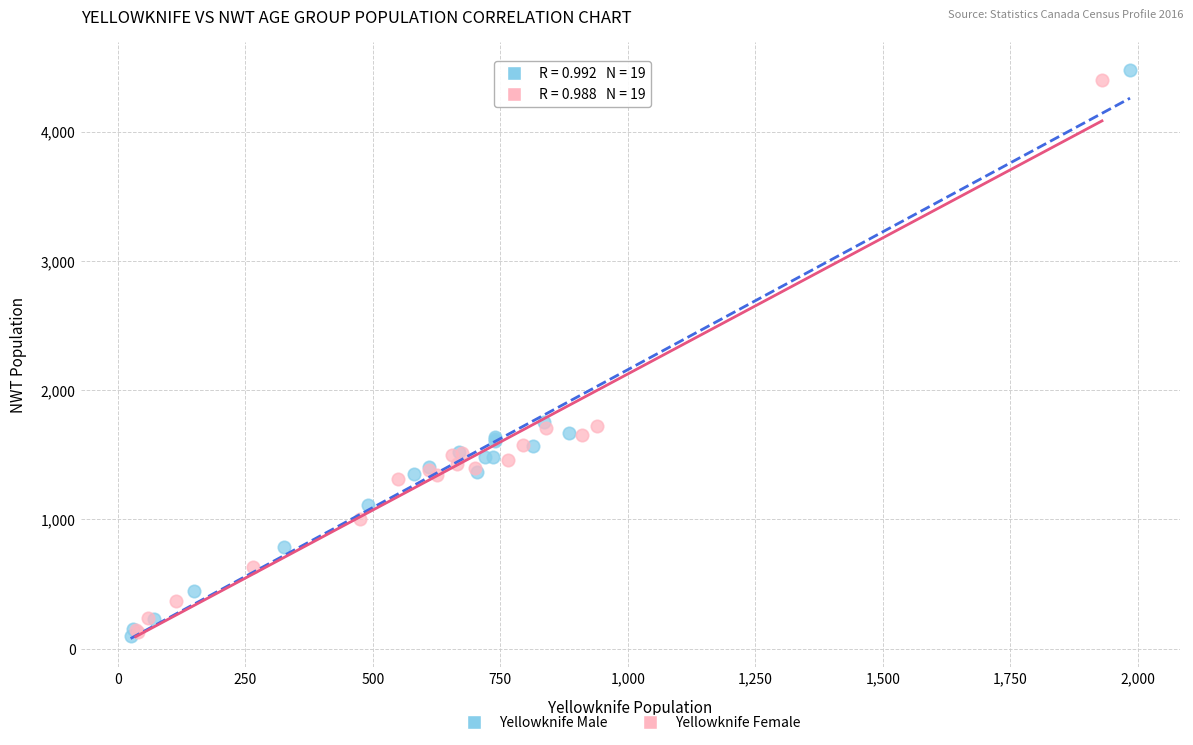

Which series has the largest Y range (max minus min)?

Yellowknife Male